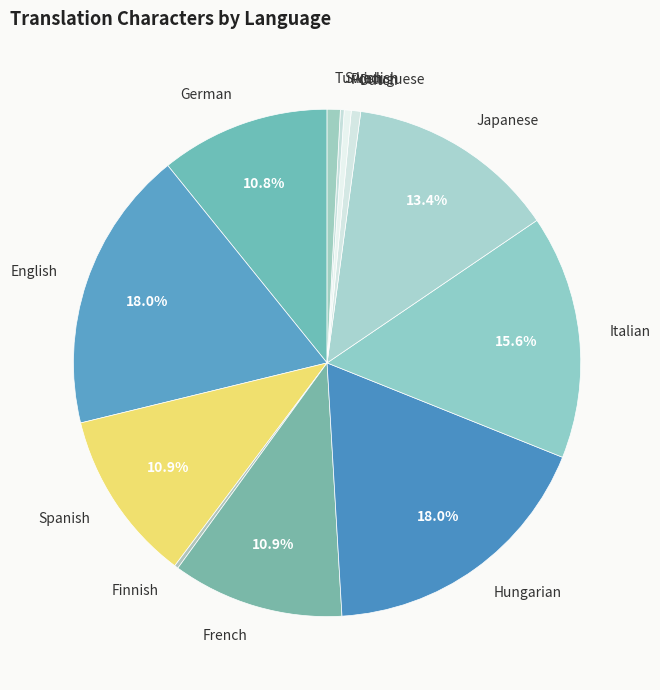

Between Italian and Portuguese, which is larger?

Italian